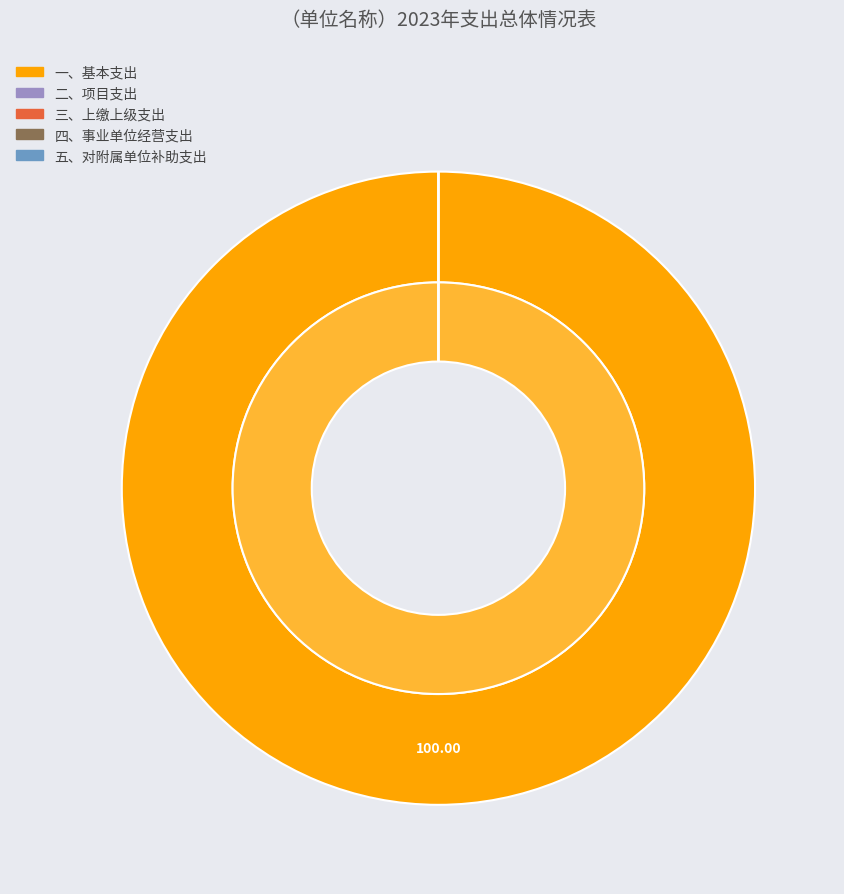

What is the majority slice?

一、基本支出